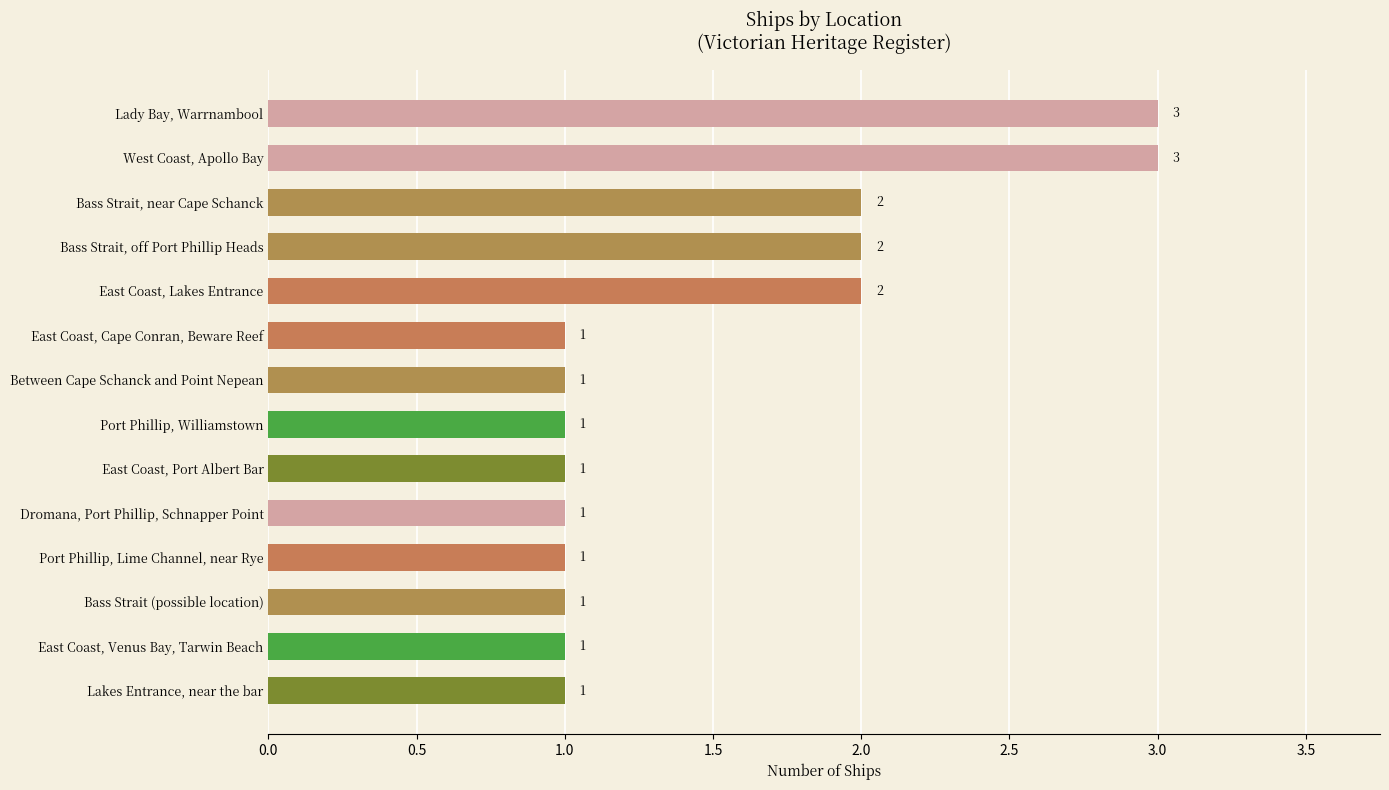

What is the sum of all values?

21